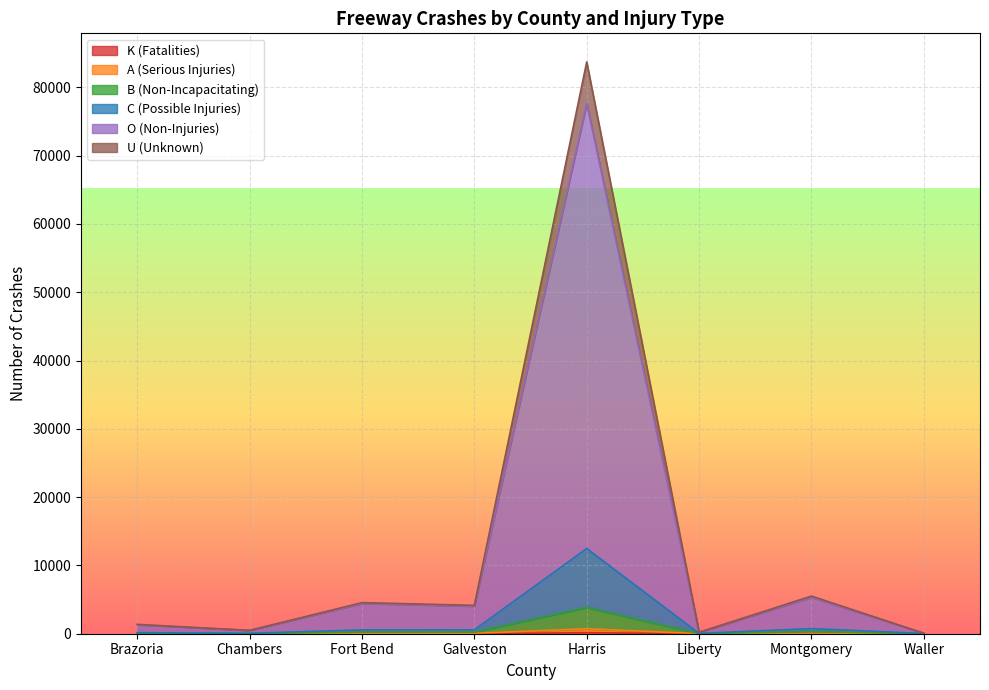

Which category has the highest value in the O (Non-Injuries) series?

Harris